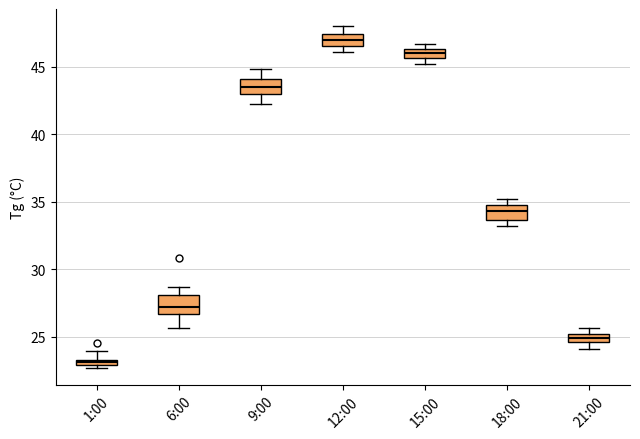

Where is the upper edge of the box for 21:00 on the y-axis? The values are not printed on the chart, so give them approximately, as read against the axis.

25.0